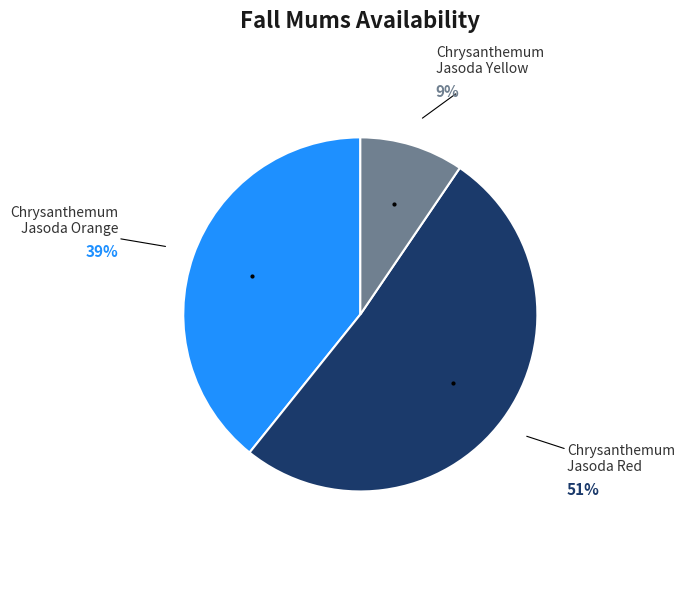

To the nearest percent, what is the difference between the largest and smallest slice percentages?

42%